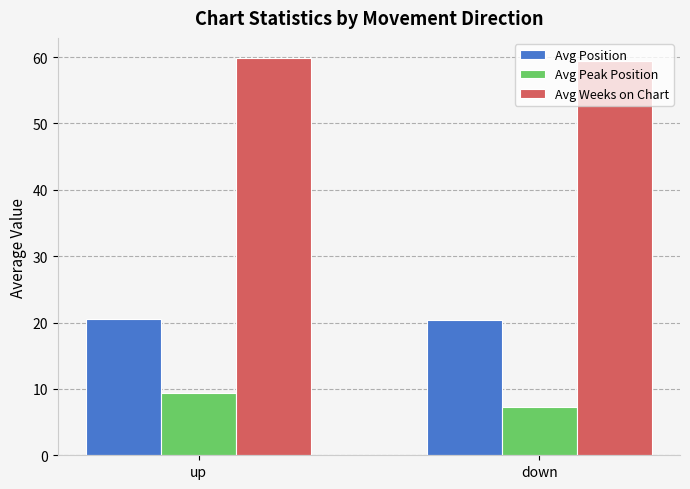

What is the sum of all Avg Peak Position values?

16.6